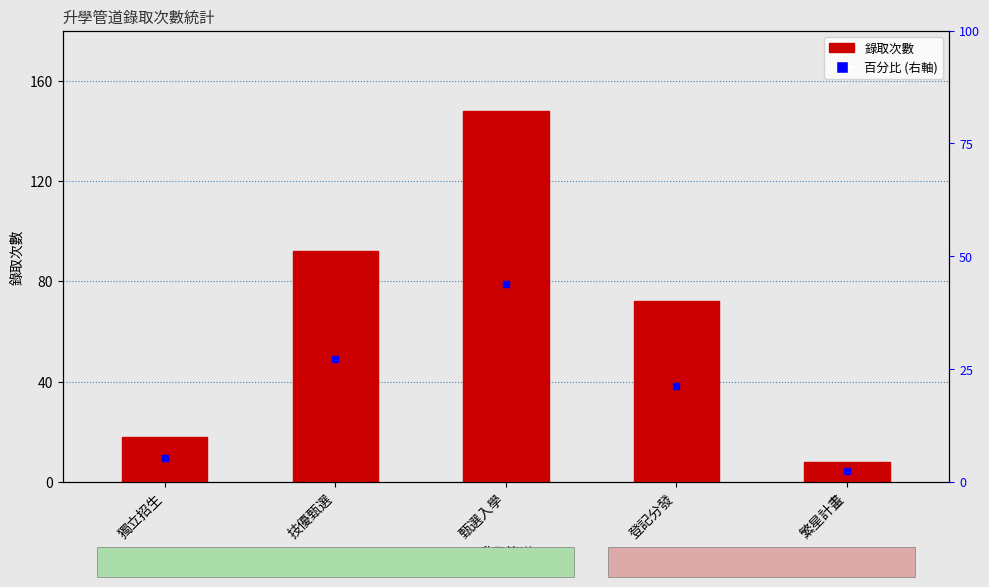

What is the difference between the second highest and second lowest values?

74